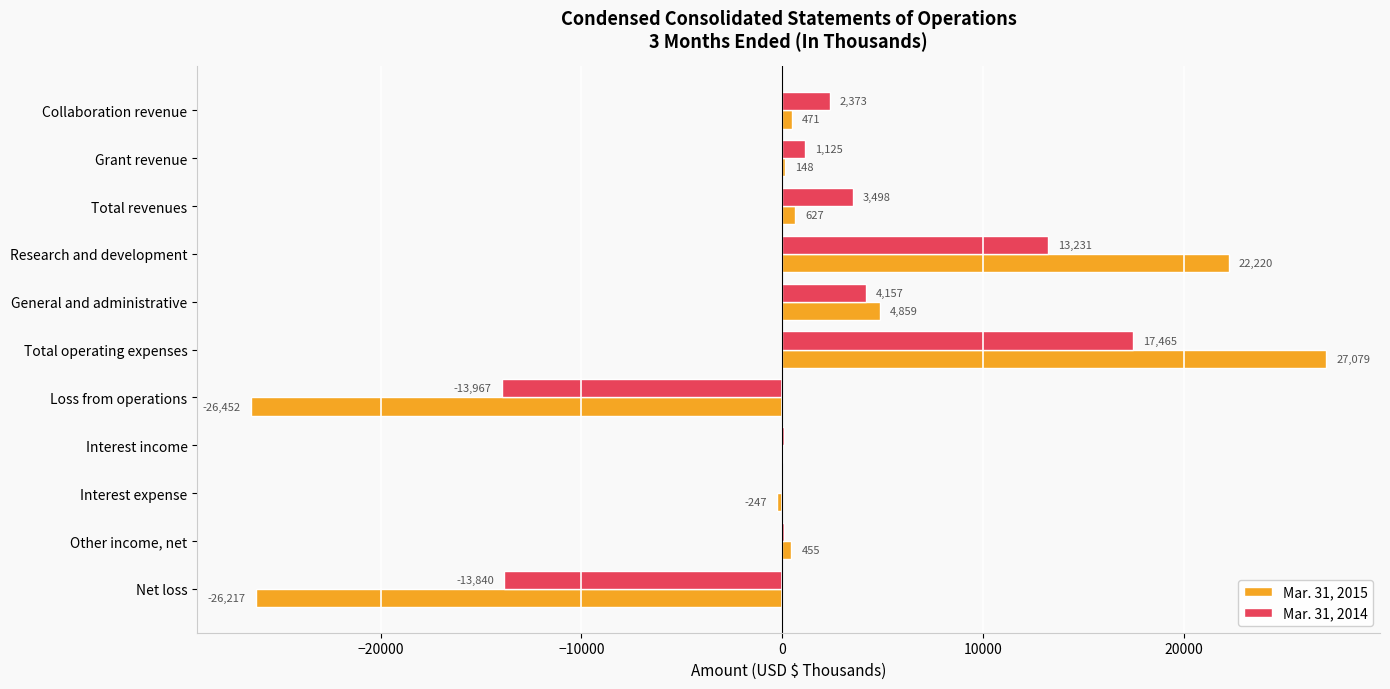

How many values in Mar. 31, 2015 are above zero?

8